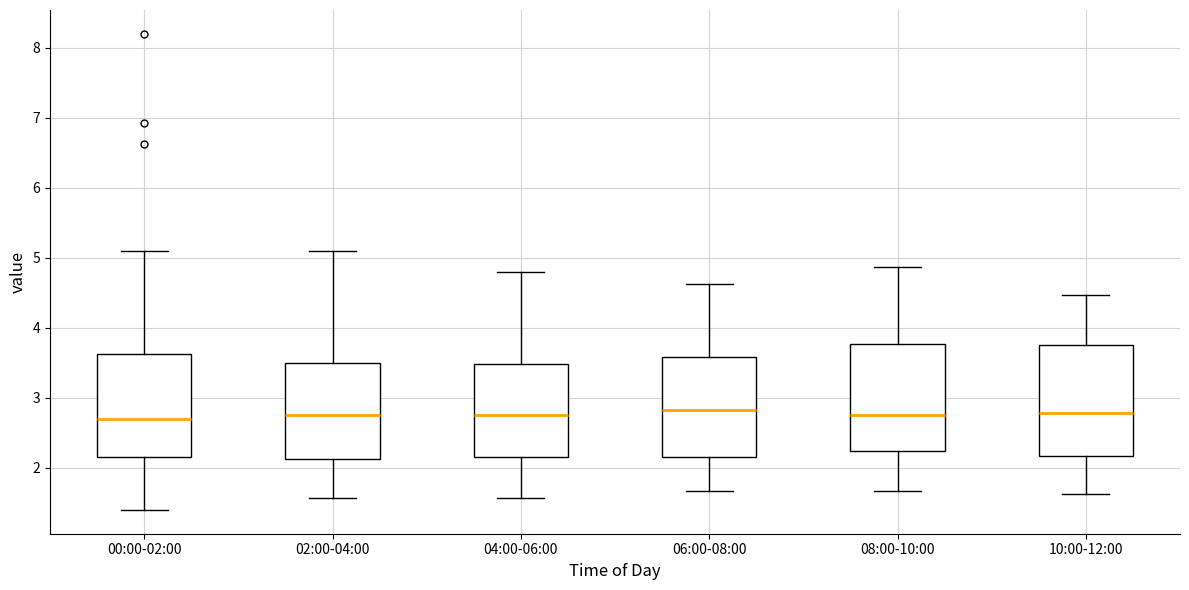

Reading left to right, transcribe this box plot: for each box, give where its median line is, the range the box spans, and where its two whiskers end, as read against the y-axis. The values are not printed on the chart, so give them approximately, as read against the axis.

00:00-02:00: median 2.7, box 2.2 to 3.6, whiskers 1.4 to 5.1
02:00-04:00: median 2.8, box 2.1 to 3.5, whiskers 1.6 to 5.1
04:00-06:00: median 2.8, box 2.2 to 3.5, whiskers 1.6 to 4.8
06:00-08:00: median 2.8, box 2.2 to 3.6, whiskers 1.7 to 4.6
08:00-10:00: median 2.8, box 2.2 to 3.8, whiskers 1.7 to 4.9
10:00-12:00: median 2.8, box 2.2 to 3.8, whiskers 1.6 to 4.5